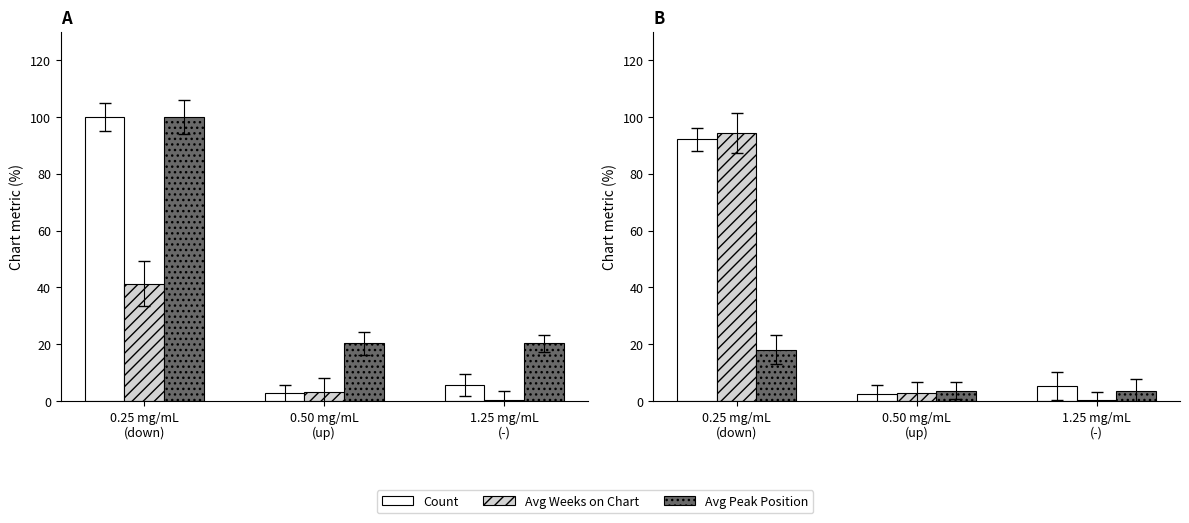

Is the value of Count at 0.50 mg/mL
(up) greater than the value of Avg Peak Position at 0.50 mg/mL
(up)?

No